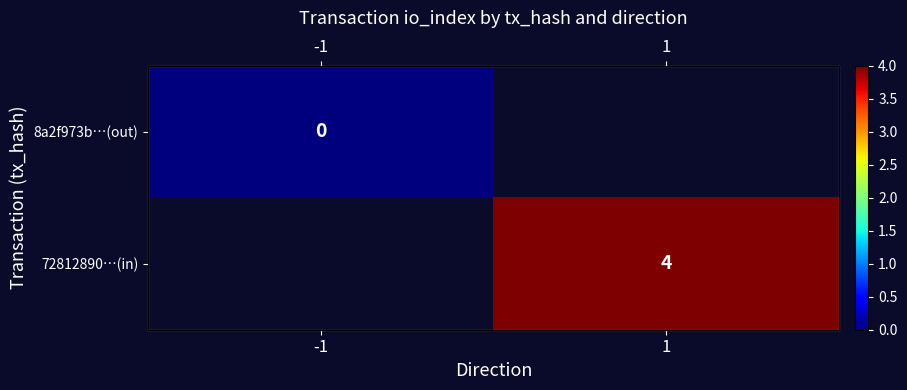

How many positive values does the 72812890…(in) series have?

1